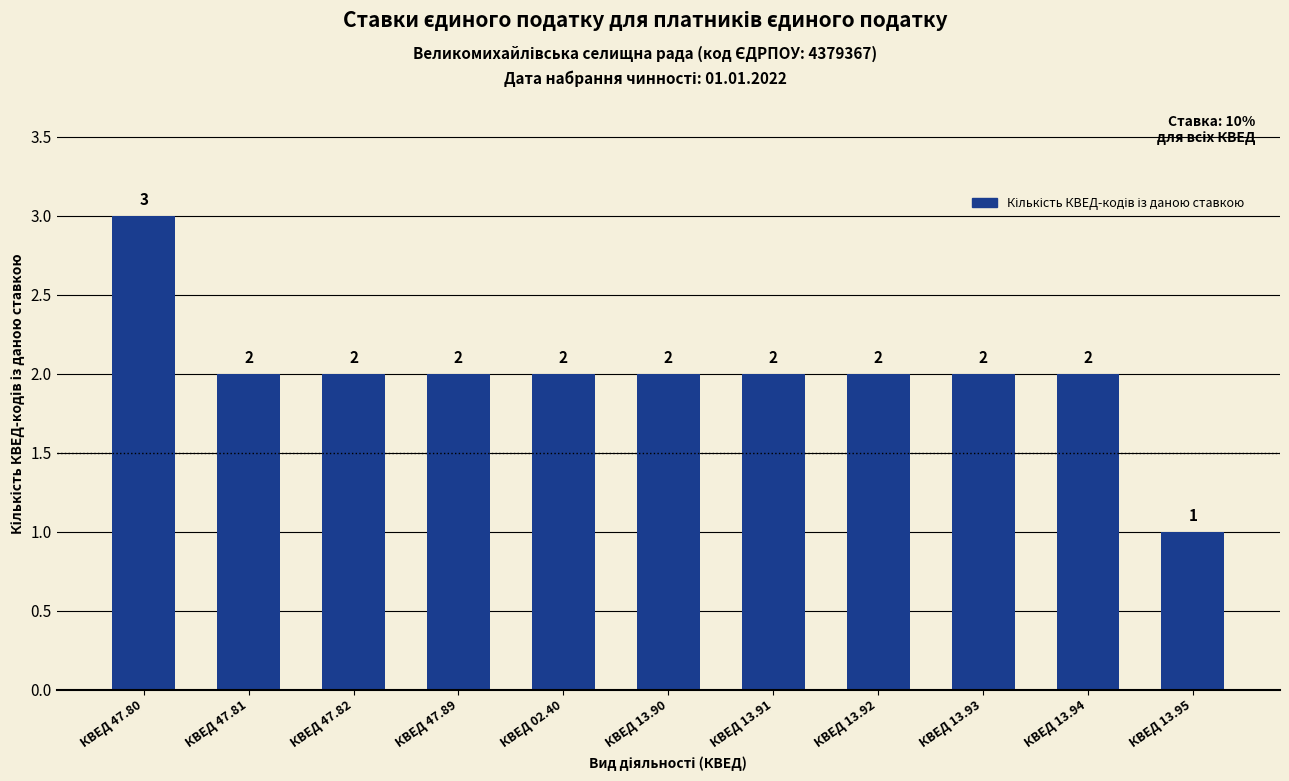

What is the minimum value shown in the chart?

1